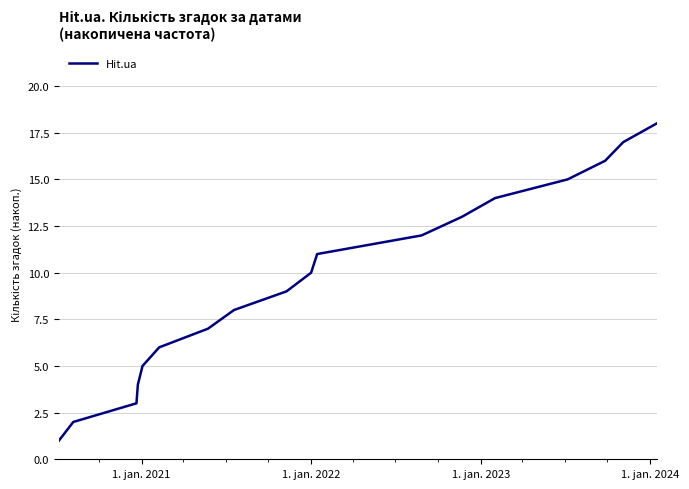

What is the difference between the maximum and minimum values?

17